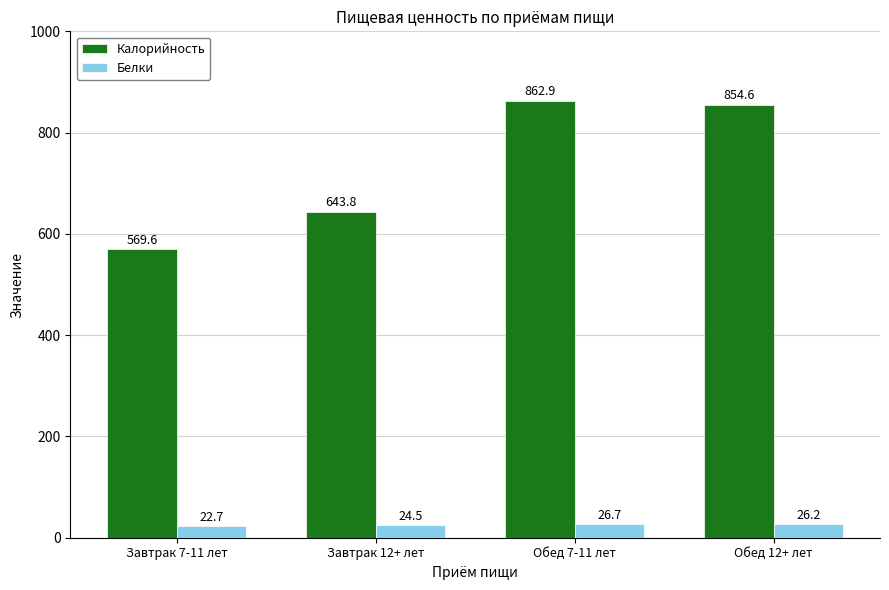

What is the difference between the second highest and minimum values in the Белки series?

3.5